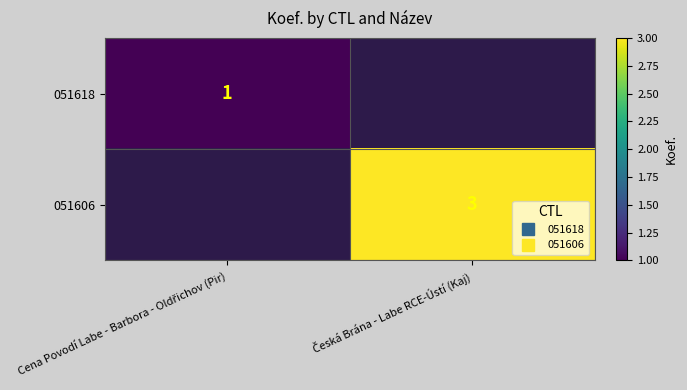

At which category is the sum across all series the highest?

Česká Brána - Labe RCE-Ústí (Kaj)